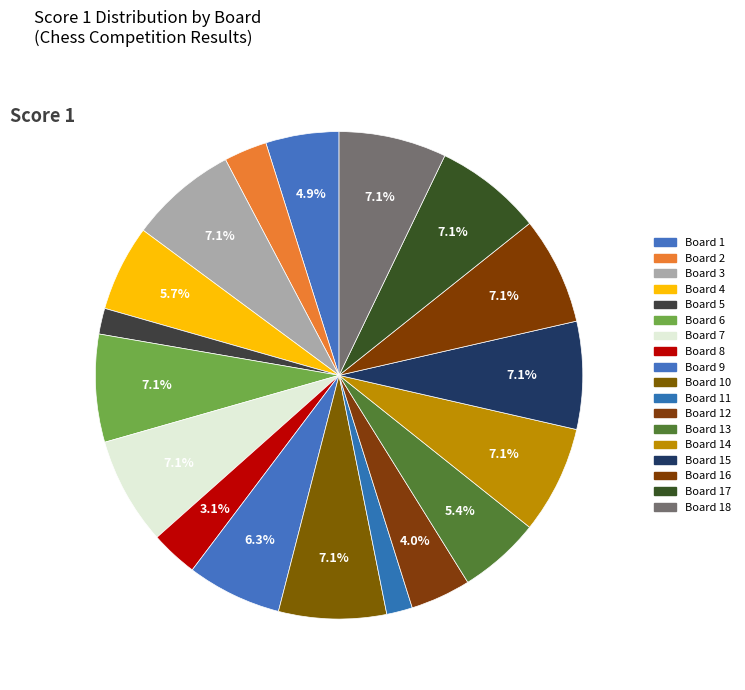

How many slices are in this pie chart?

18